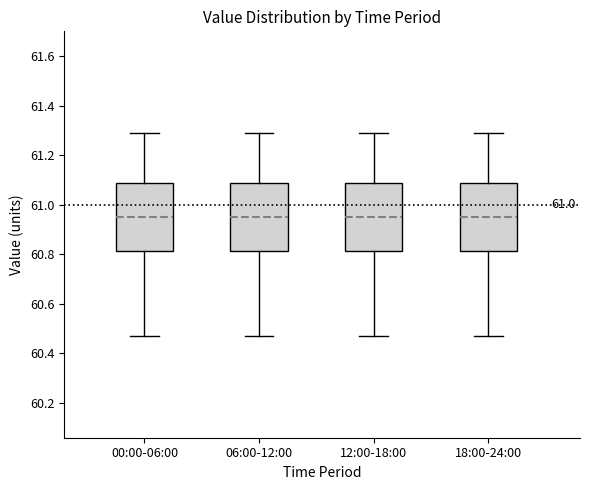

Reading left to right, transcribe this box plot: for each box, give where its median line is, the range the box spans, and where its two whiskers end, as read against the y-axis. The values are not printed on the chart, so give them approximately, as read against the axis.

00:00-06:00: median 60.96, box 60.82 to 61.08, whiskers 60.48 to 61.30
06:00-12:00: median 60.96, box 60.82 to 61.08, whiskers 60.48 to 61.30
12:00-18:00: median 60.96, box 60.82 to 61.08, whiskers 60.48 to 61.30
18:00-24:00: median 60.96, box 60.82 to 61.08, whiskers 60.48 to 61.30